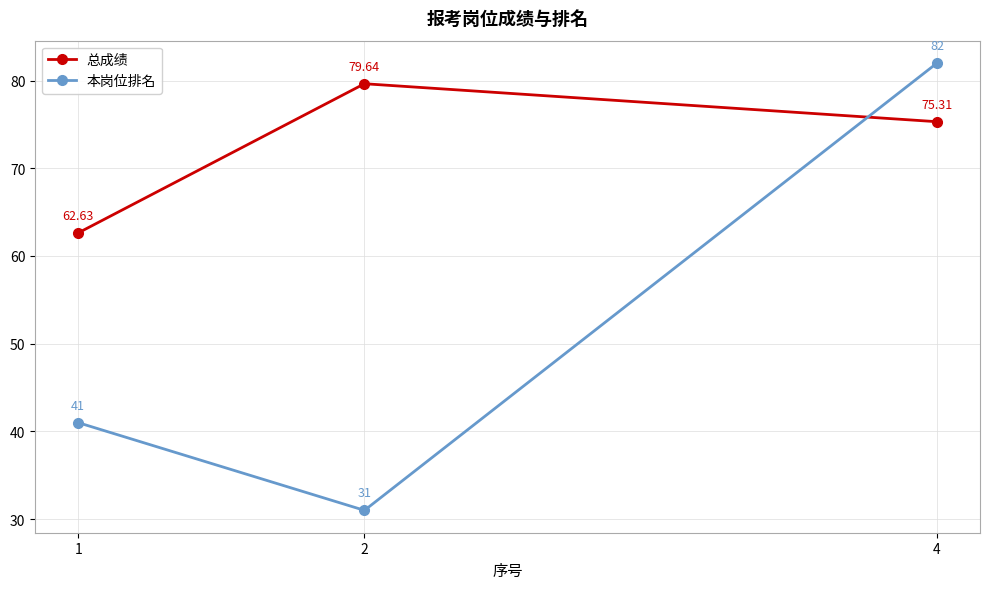

What is the value of the 本岗位排名 point at the 2nd from the left?

31.0